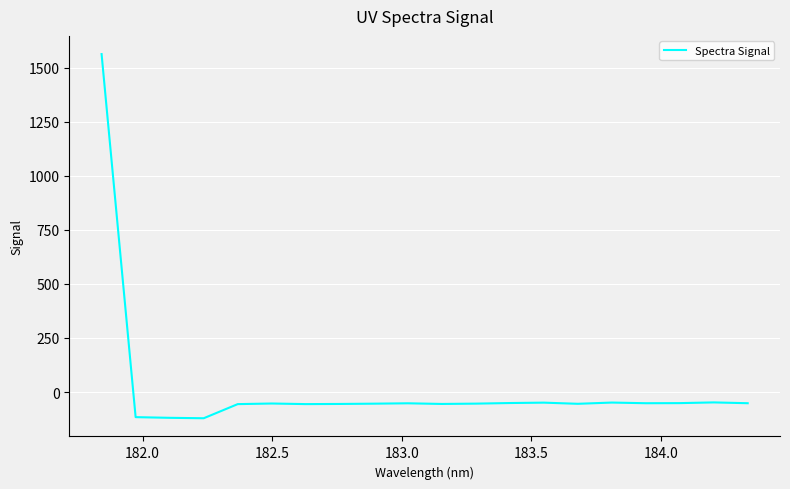

What is the difference between the maximum and second lowest values?

1682.4